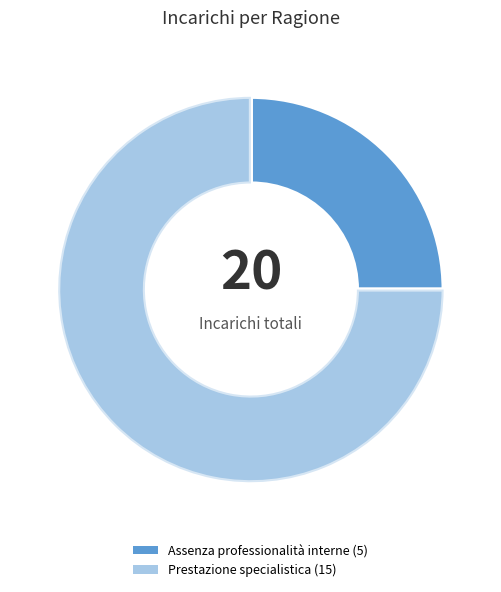

The Prestazione specialistica slice represents 67% of the pie. True or false?

False